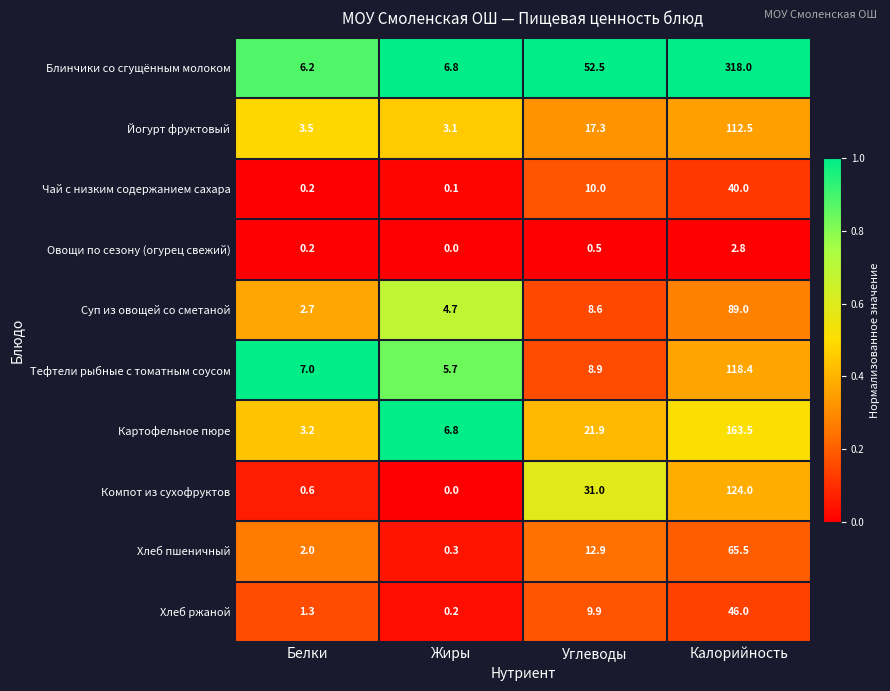

At which category does the chart reach its peak across all series?

Калорийность